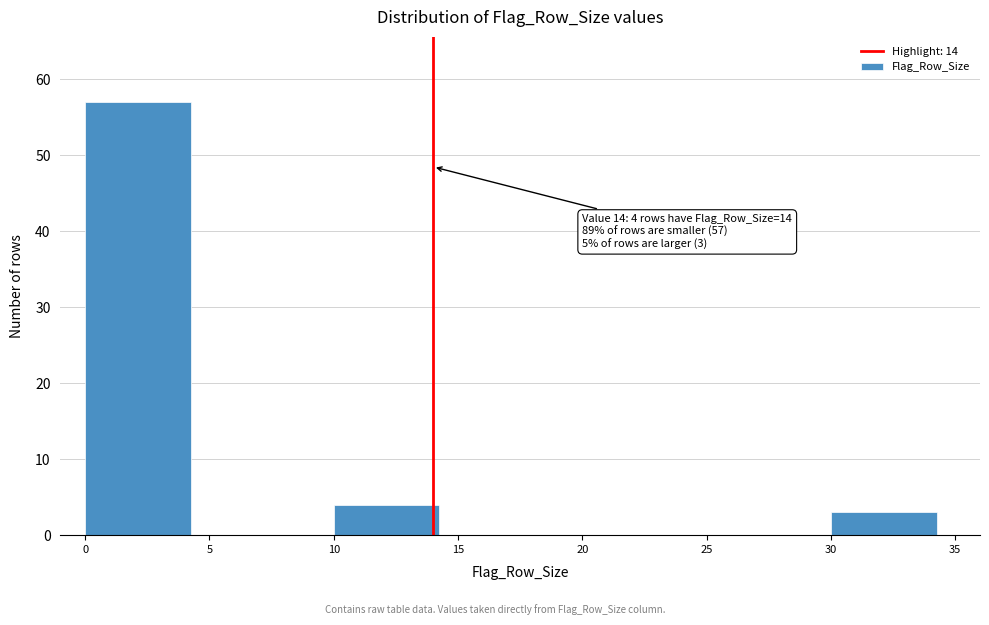

Over which range of the x-axis is the bar tallest?

0 to 5